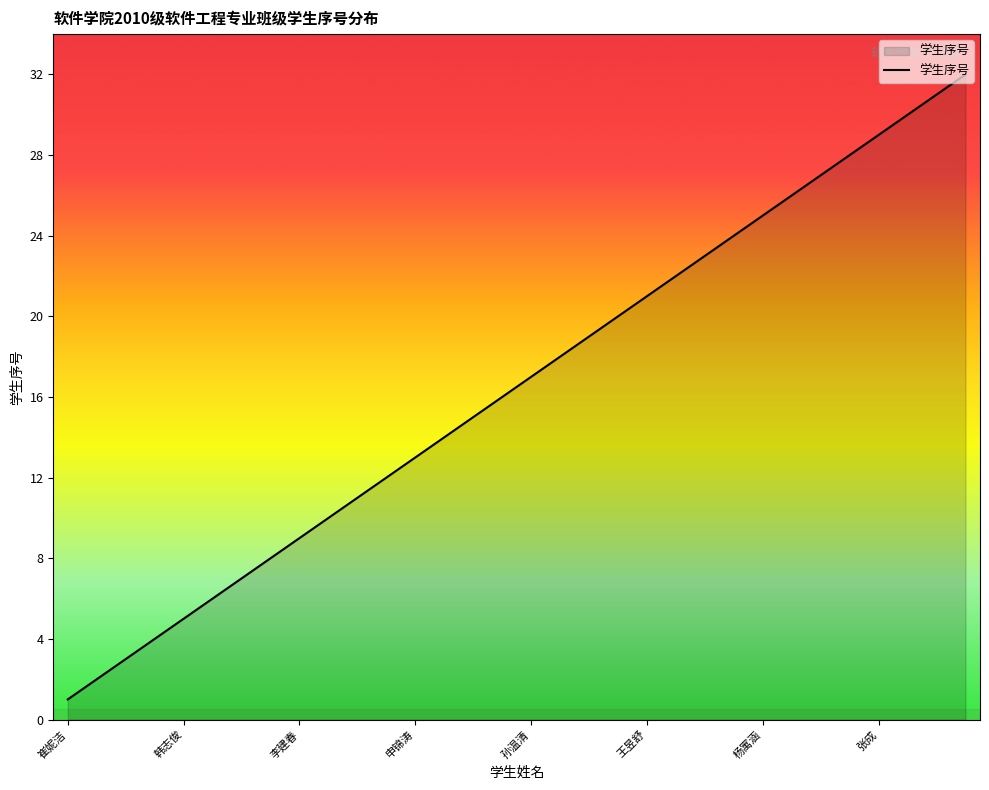

What is the greatest value displayed?

32